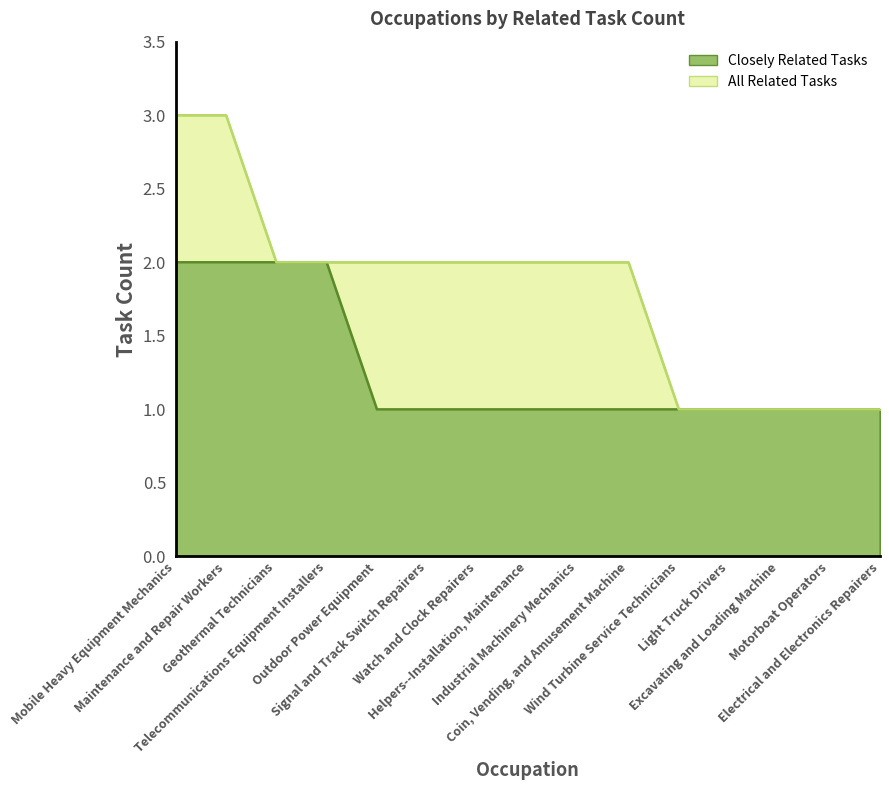

At Coin, Vending, and Amusement Machine, list the series in order from smallest to largest.

Closely Related Tasks, All Related Tasks